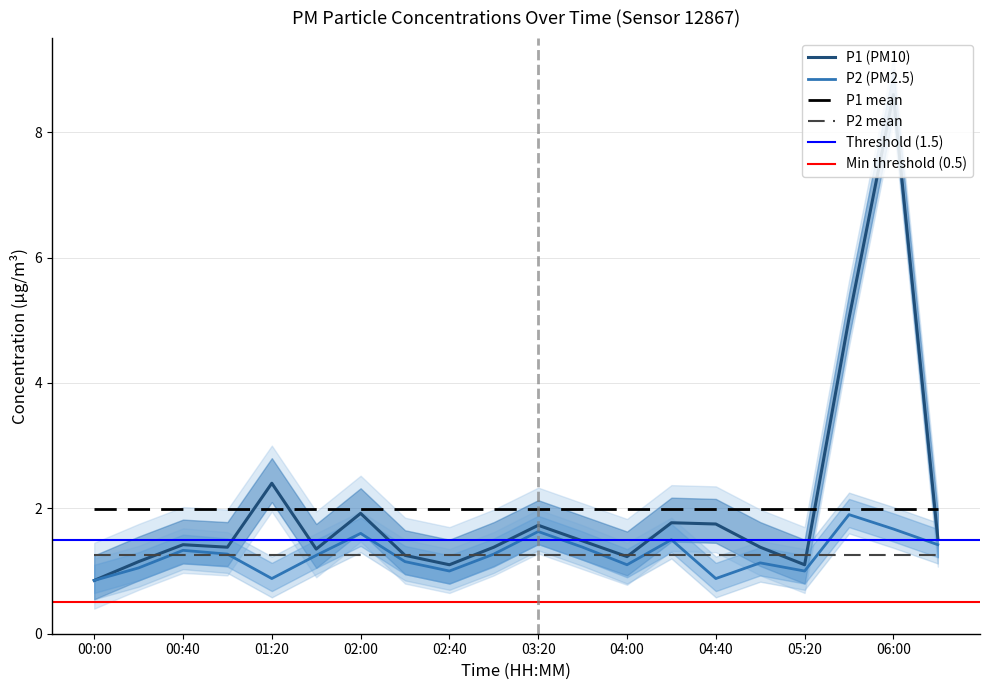

What value does the P1 series have at 03:00?

1.4